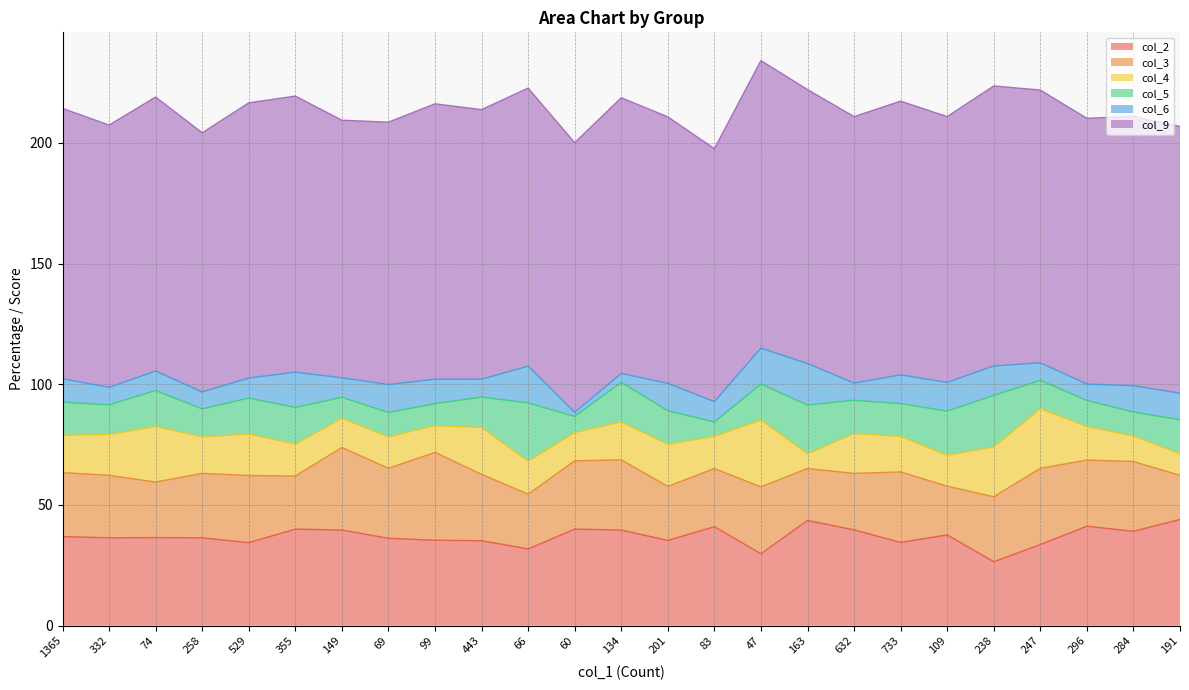

What is the difference between the second highest and second lowest values in the col_9 series?

9.3